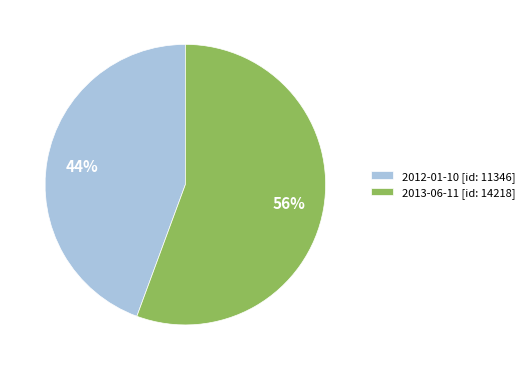

The 2012-01-10 slice represents 50% of the pie. True or false?

False